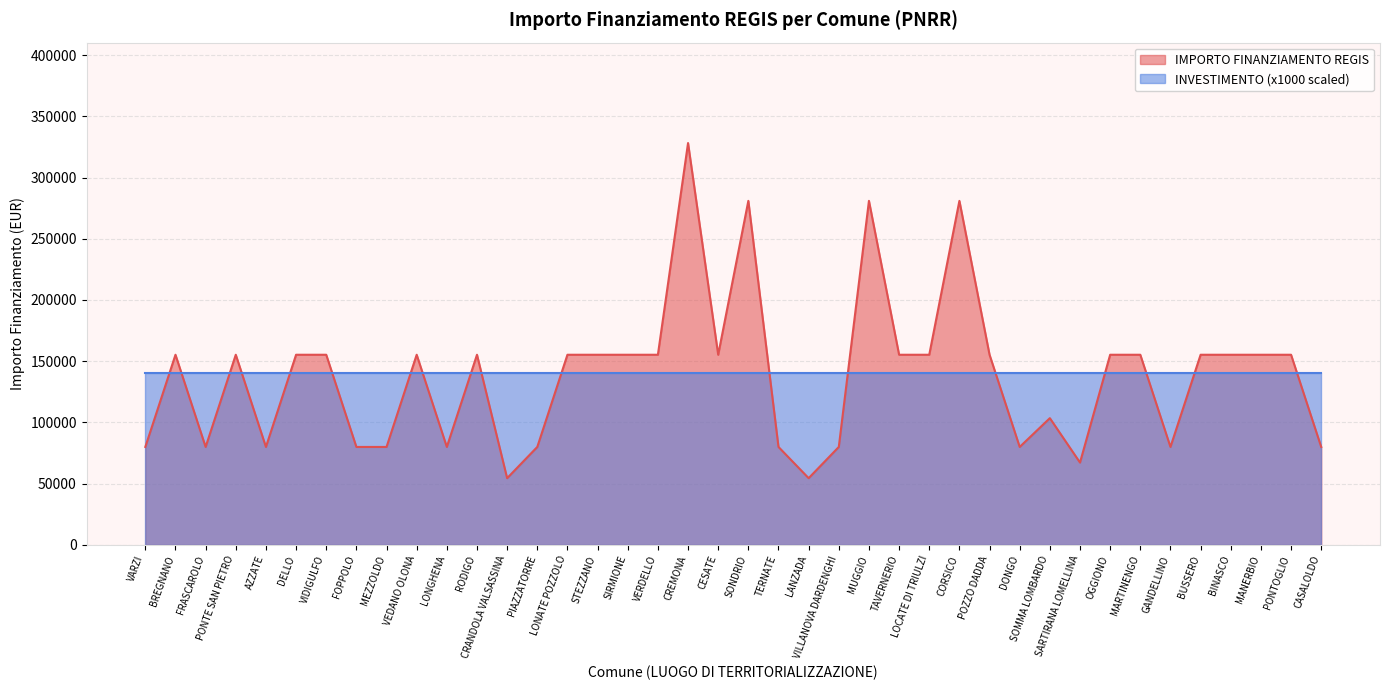

What is the value of the 19th point from the left?

328160